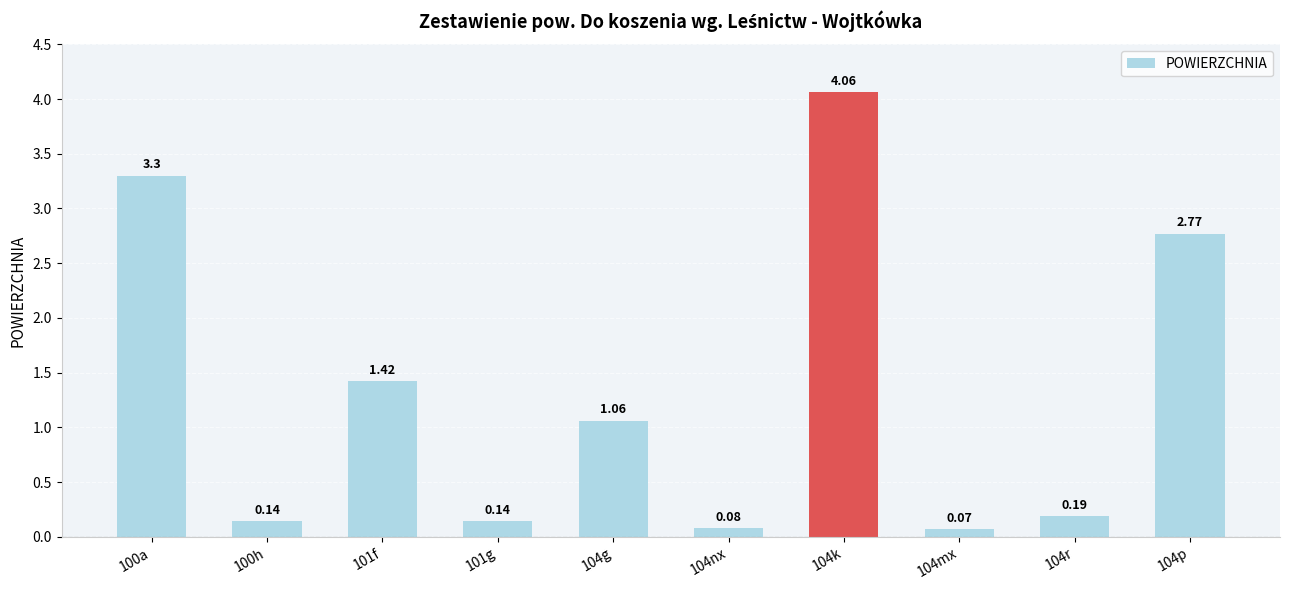

What is the change in value from 100a to 104mx?

-3.2